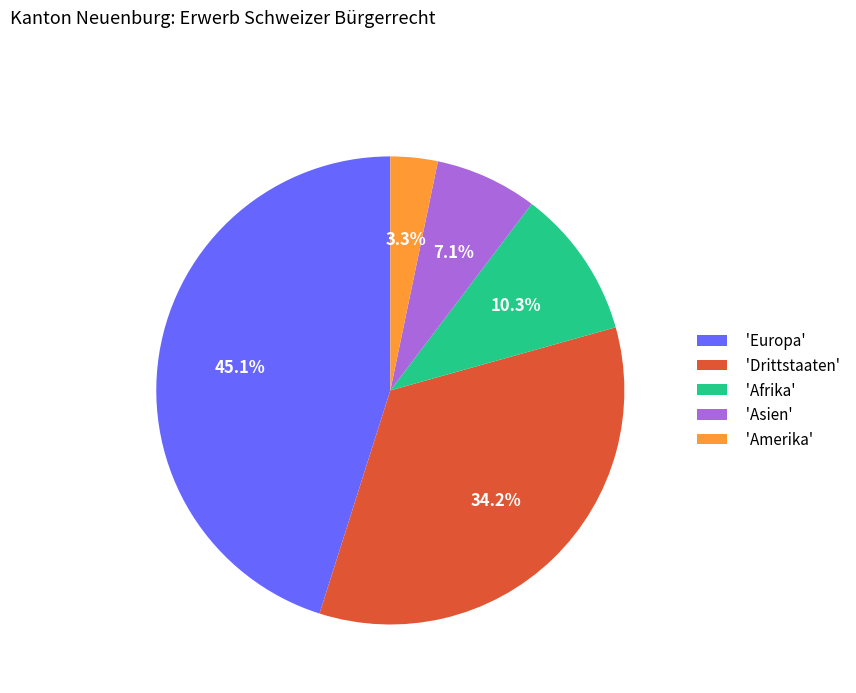

Is 'Afrika' the majority of the pie?

No